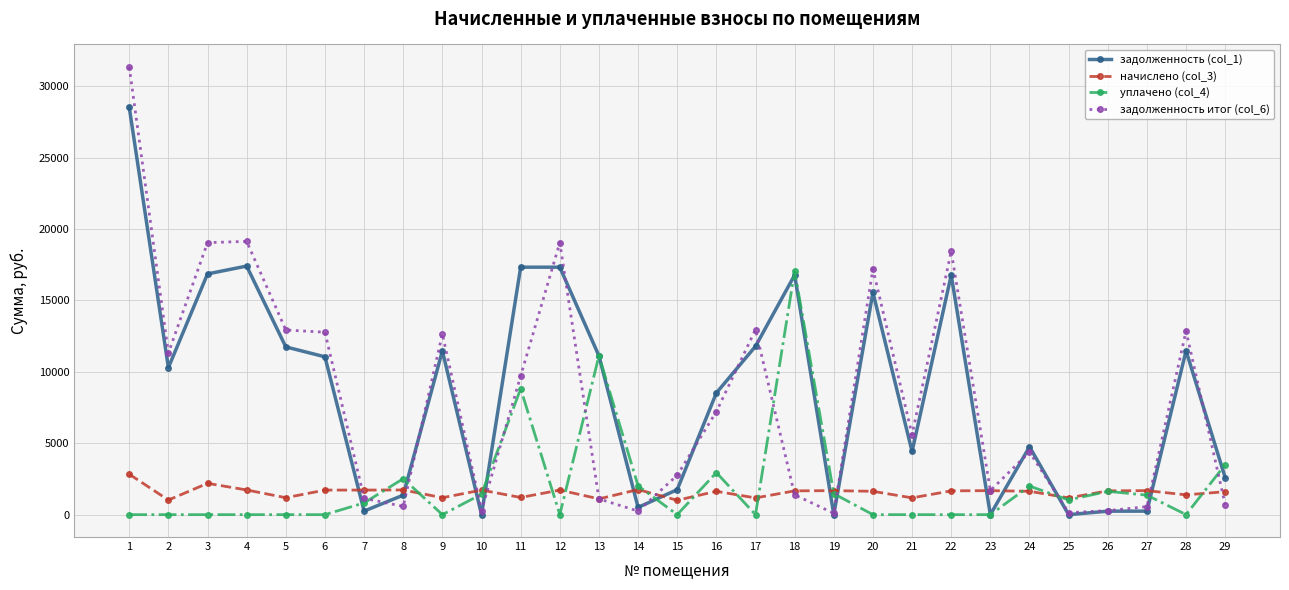

What is the spread (max minus min) of values at 17?

12956.4